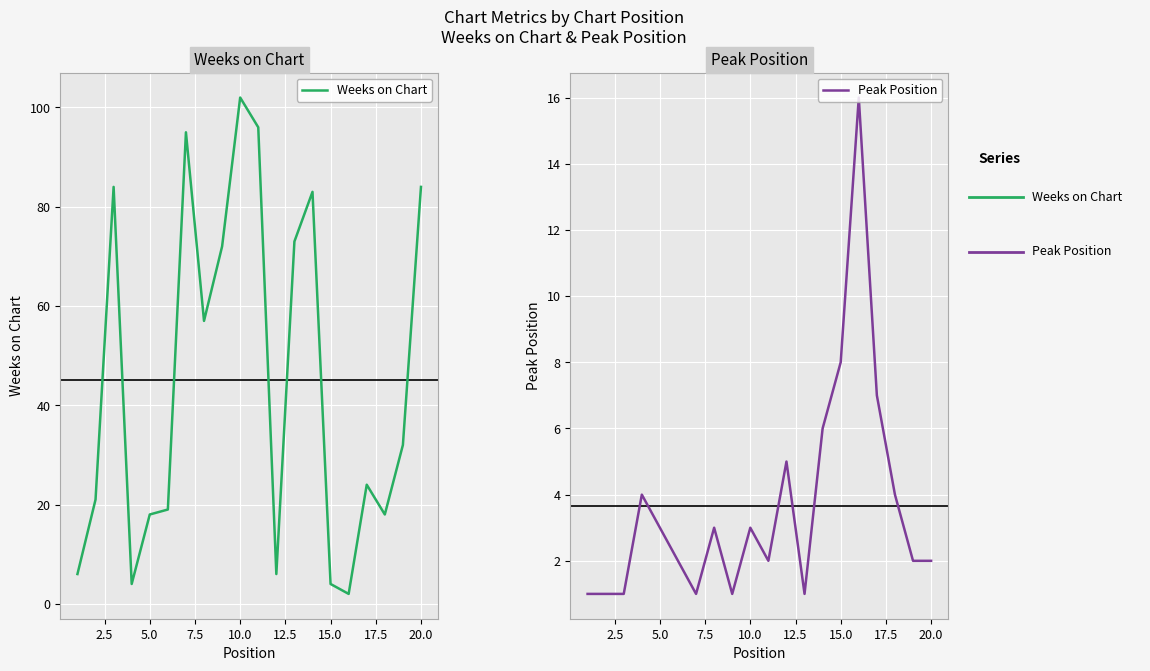

Is it true that Peak Position equals 3 at 10.0?

True